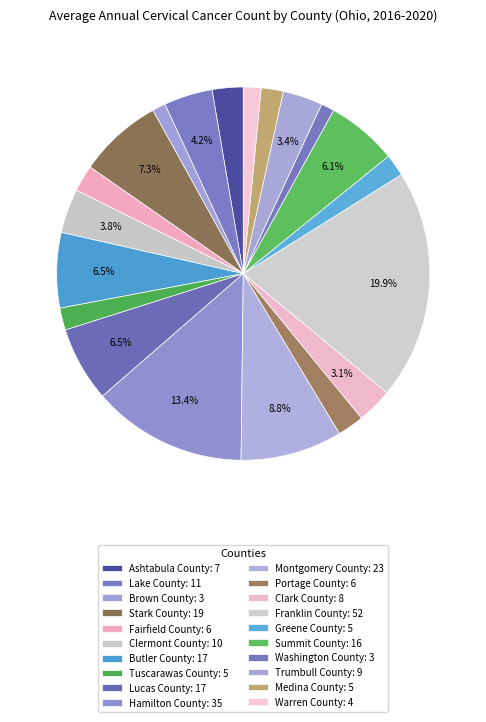

How many slices are in this pie chart?

20